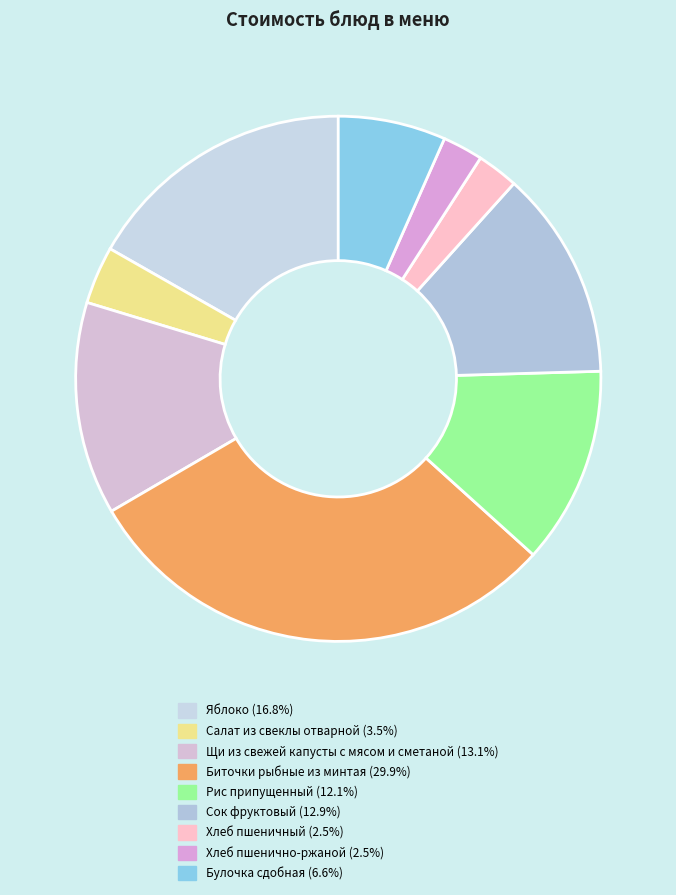

Do Булочка сдобная and Рис припущенный together represent more than half of the pie?

No